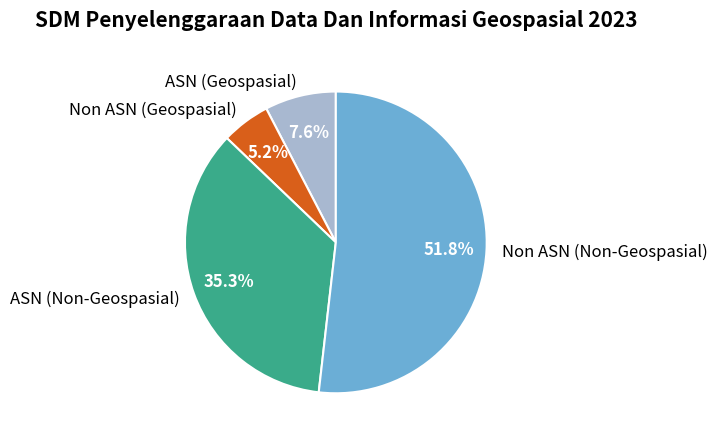

To the nearest percent, what is the combined percentage of Non ASN (Non-Geospasial) and ASN (Geospasial)?

59%